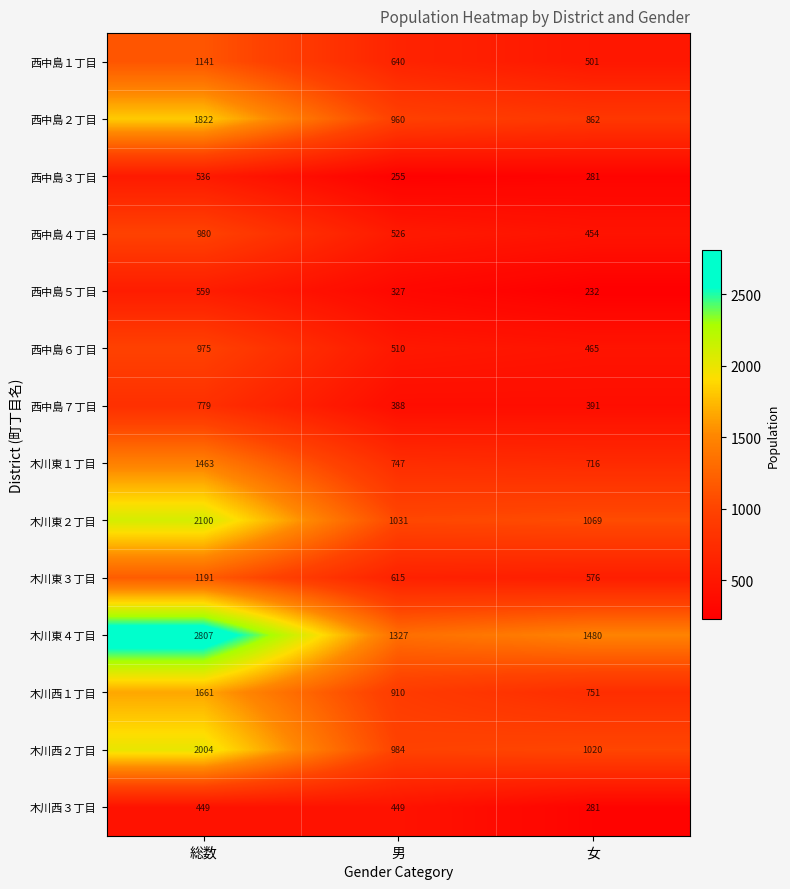

What is the spread (max minus min) of values at 男?

1072